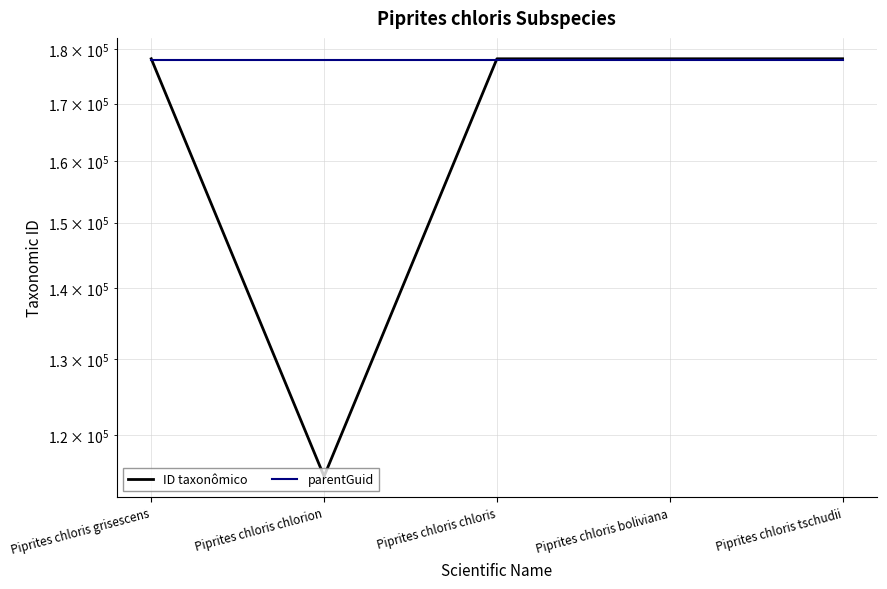

Is it true that ID taxonômico equals 196505 at Piprites chloris chlorion?

False